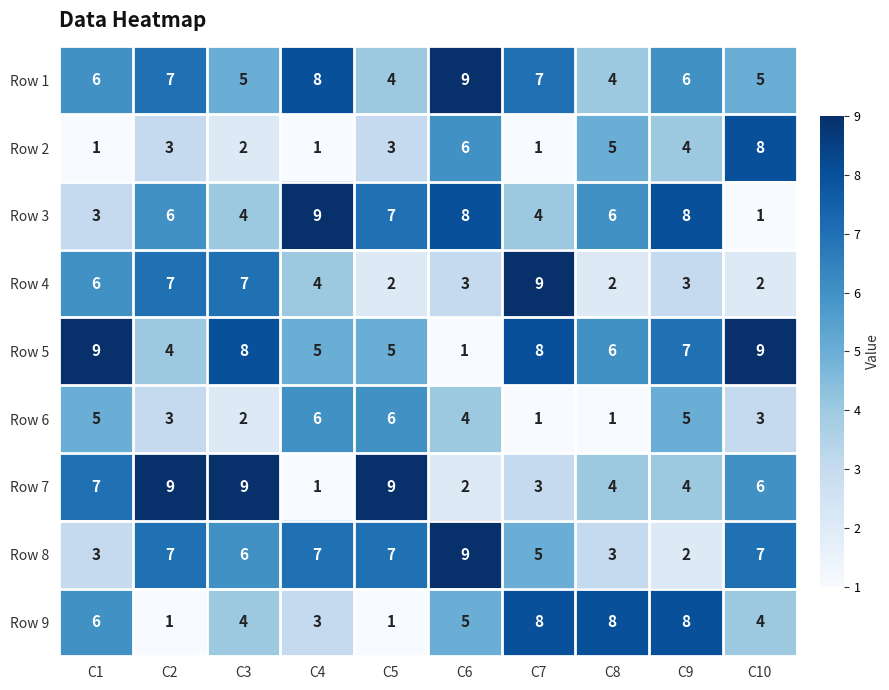

At how many categories does at least one series exceed 5?

10